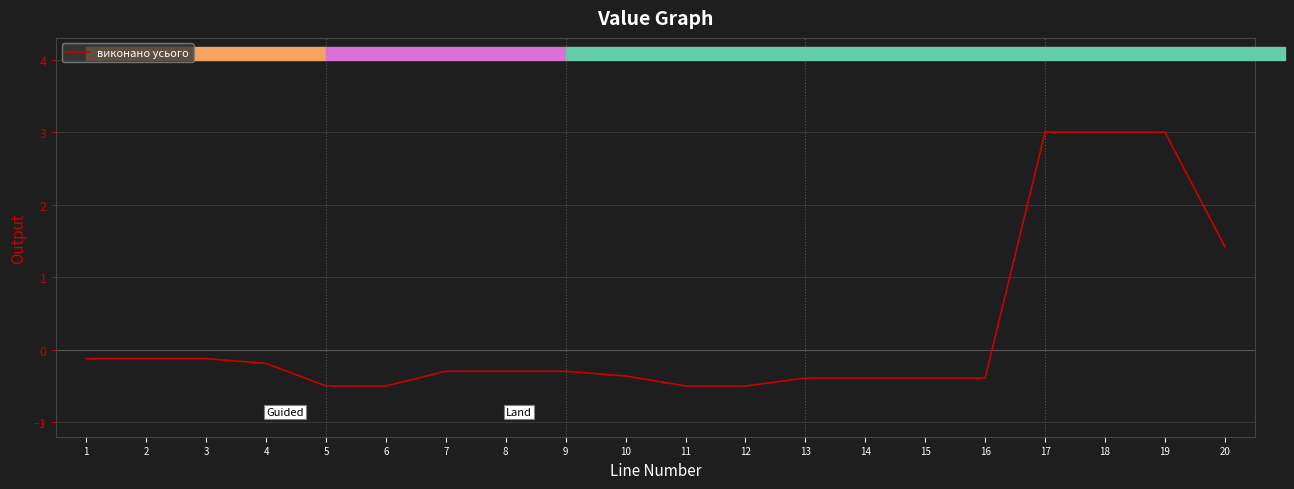

Where is the data nearest to the value 1?

20